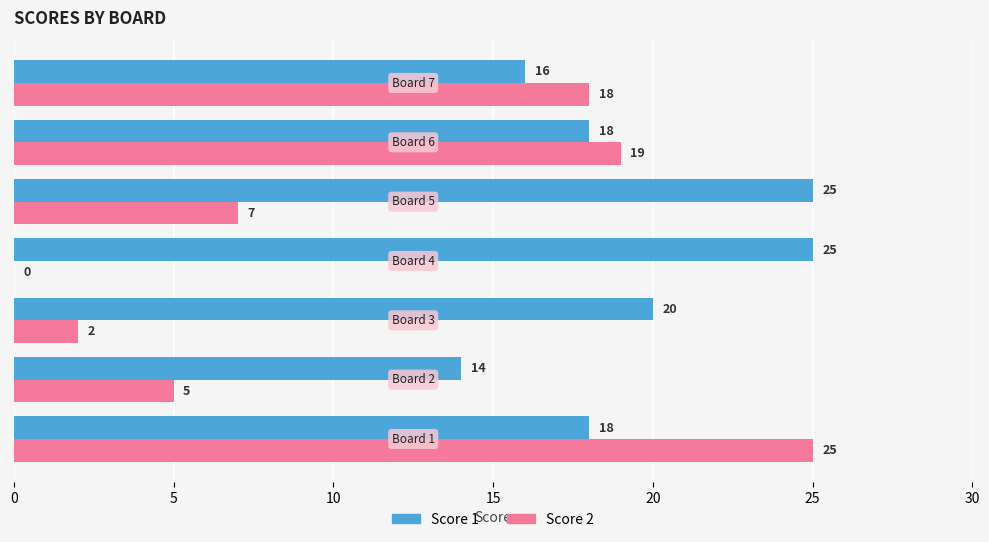

How many Score 1 values are between 16 and 25?

6